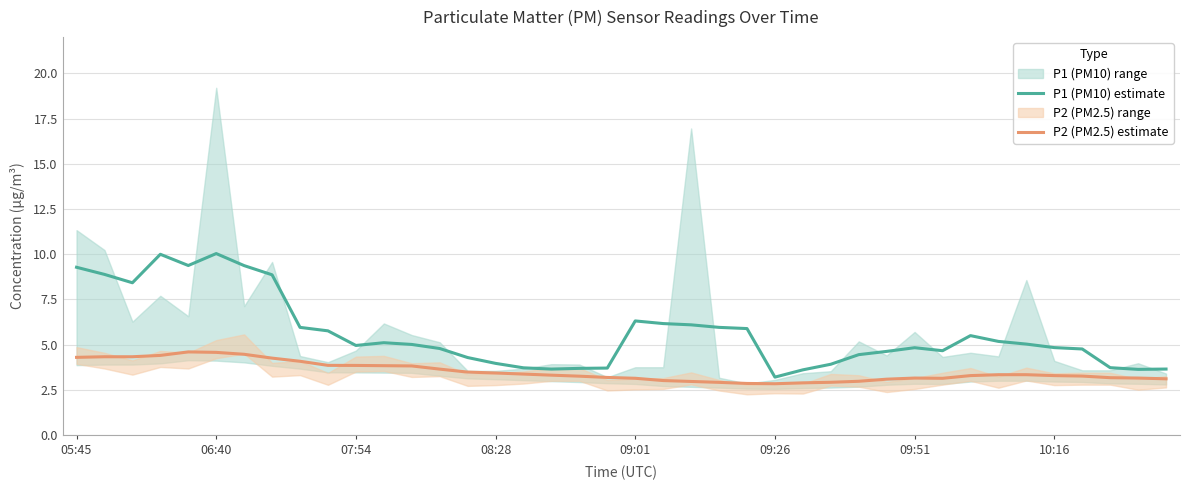

What is the lowest value of the P1 (PM10) estimate series?

3.2